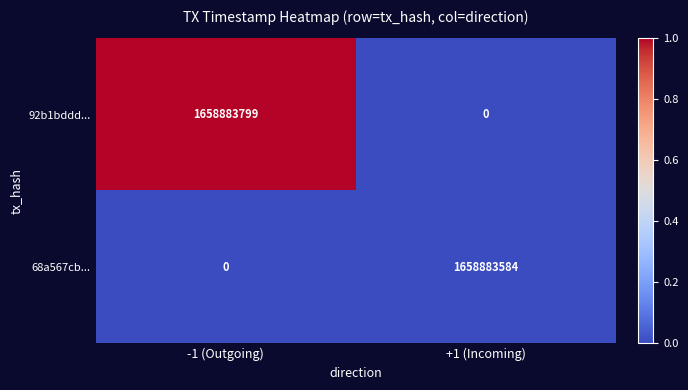

Rank the series by their maximum value, from lowest to highest.

68a567cb..., 92b1bddd...